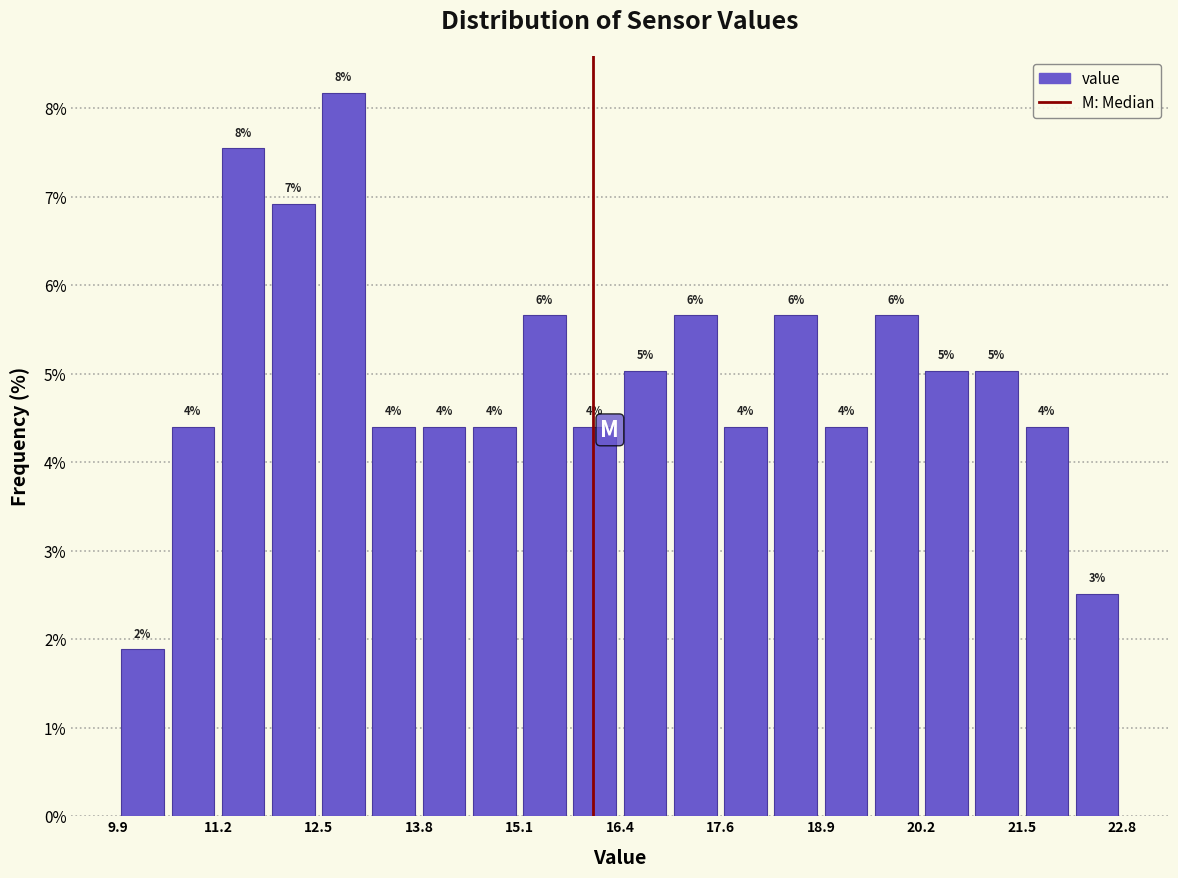

Read against the x-axis, roughly where is the centre of the tallest bar?

12.8